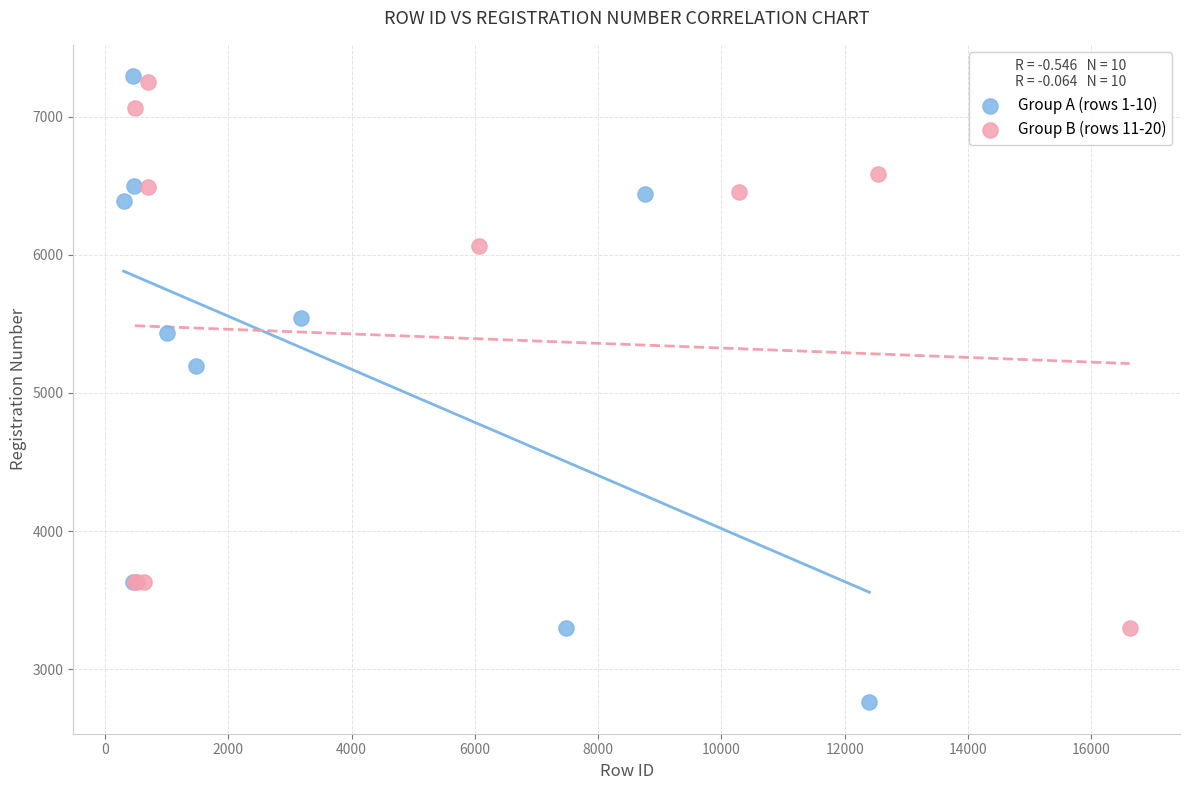

Which series contains the lowest Y value?

Group A (rows 1-10)